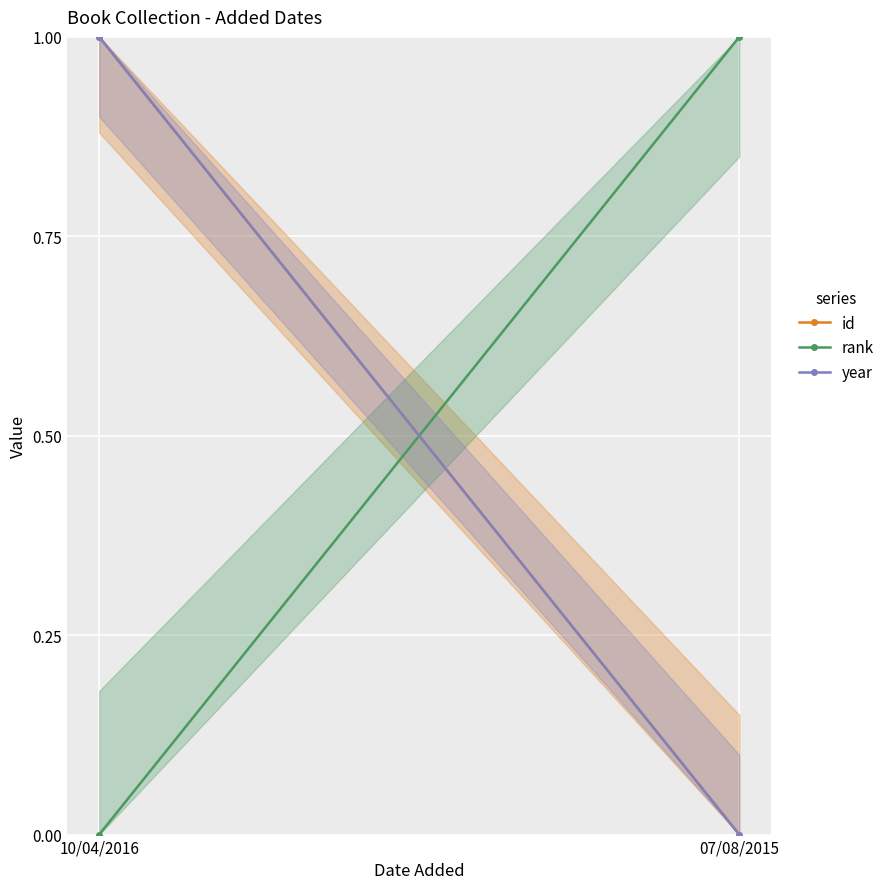

What position from the right is 10/04/2016?

2